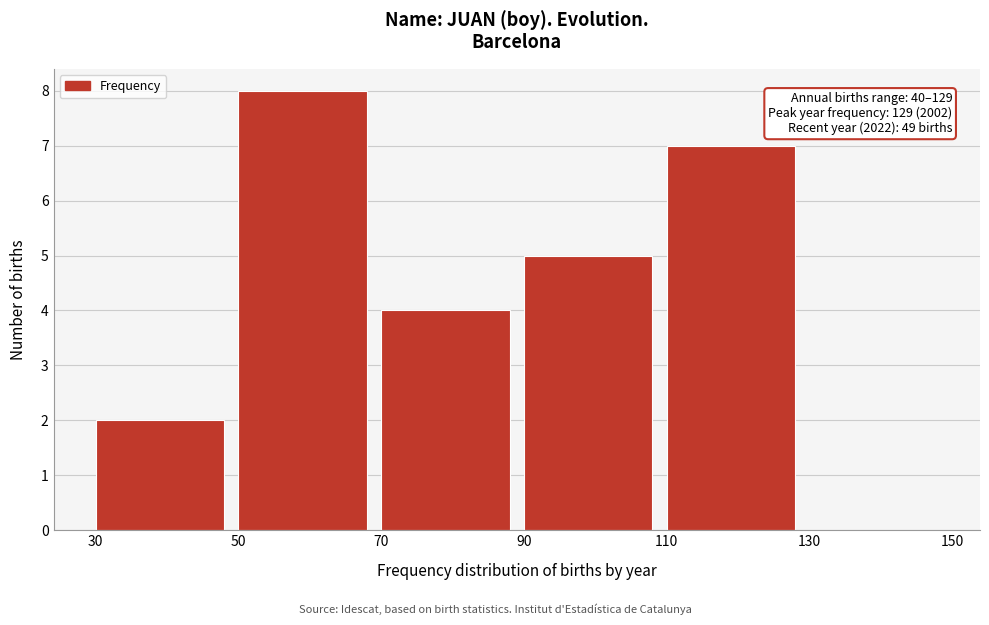

Over which range of the x-axis is the bar tallest?

50 to 70